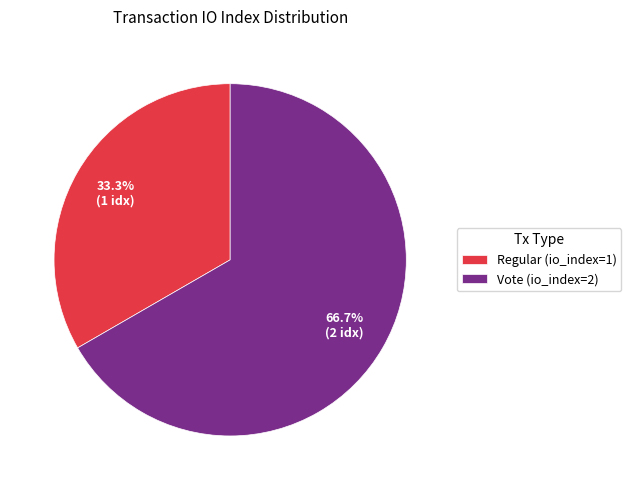

Which category has the biggest portion of the pie?

Vote (io_index=2)